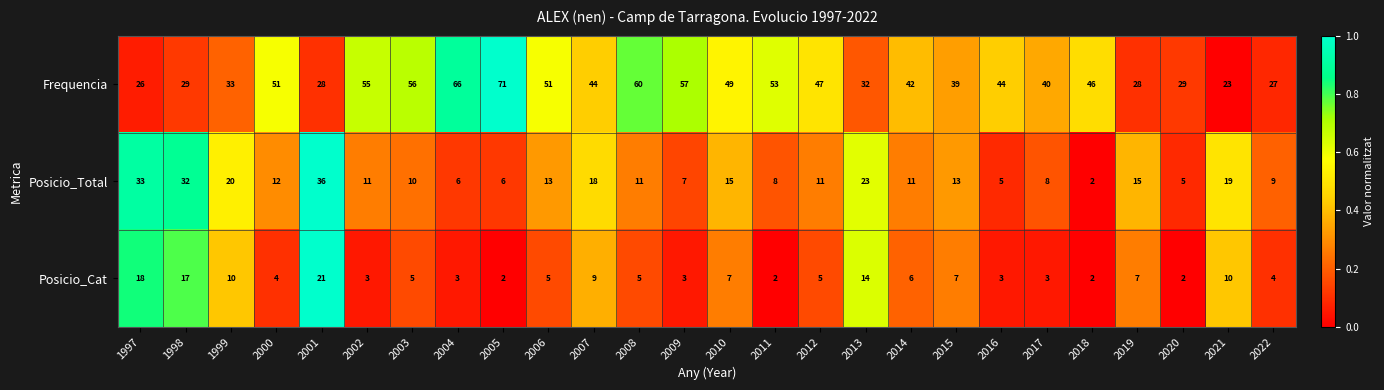

Which series has the largest total across all categories?

Frequencia